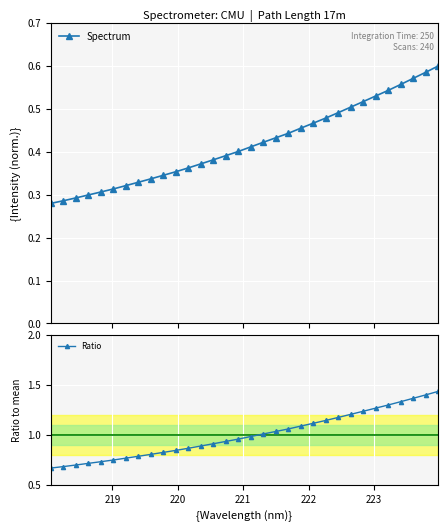

True or false: Ratio and Spectrum intersect in this chart.

False